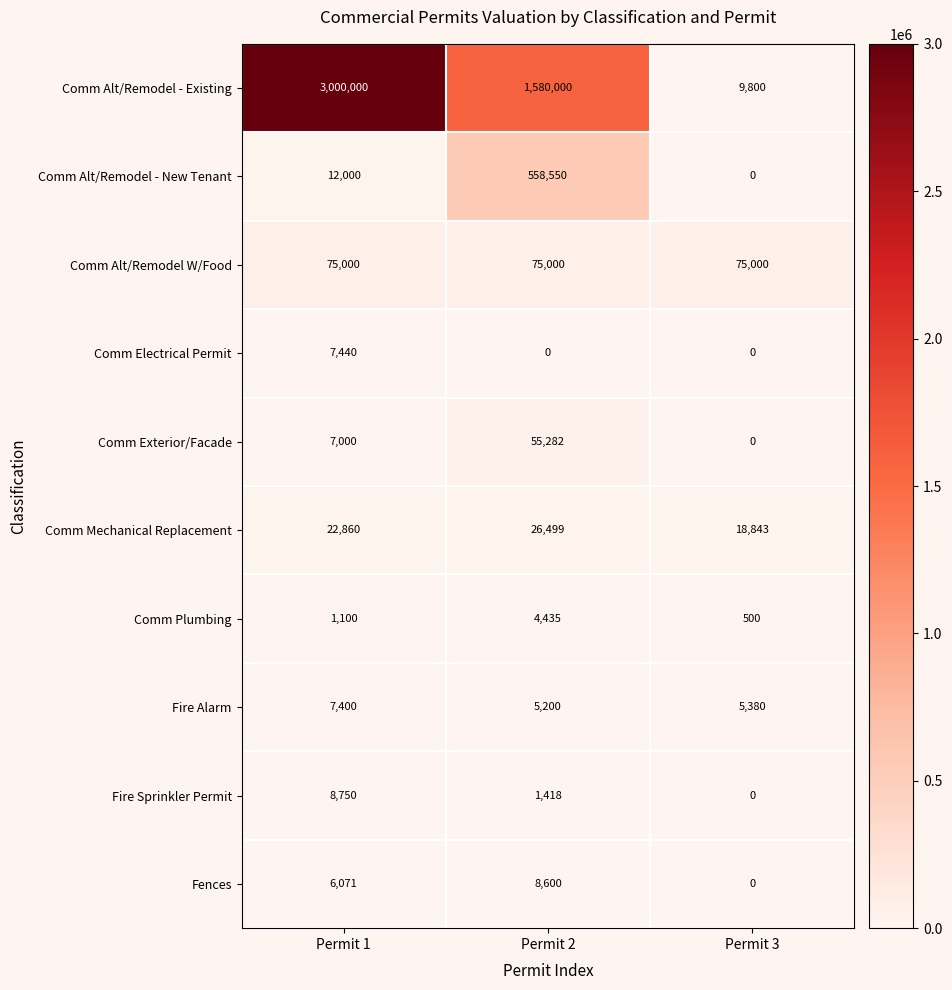

Reading left to right, what are all the values shown in this chart?

Comm Alt/Remodel - Existing: Permit 1=3000000	Permit 2=1580000	Permit 3=9800
Comm Alt/Remodel - New Tenant: Permit 1=12000	Permit 2=558550	Permit 3=0
Comm Alt/Remodel W/Food: Permit 1=75000	Permit 2=75000	Permit 3=75000
Comm Electrical Permit: Permit 1=7440	Permit 2=0	Permit 3=0
Comm Exterior/Facade: Permit 1=7000	Permit 2=55282	Permit 3=0
Comm Mechanical Replacement: Permit 1=22860	Permit 2=26499	Permit 3=18843
Comm Plumbing: Permit 1=1100	Permit 2=4435	Permit 3=500
Fire Alarm: Permit 1=7400	Permit 2=5200	Permit 3=5380
Fire Sprinkler Permit: Permit 1=8750	Permit 2=1418	Permit 3=0
Fences: Permit 1=6071	Permit 2=8600	Permit 3=0